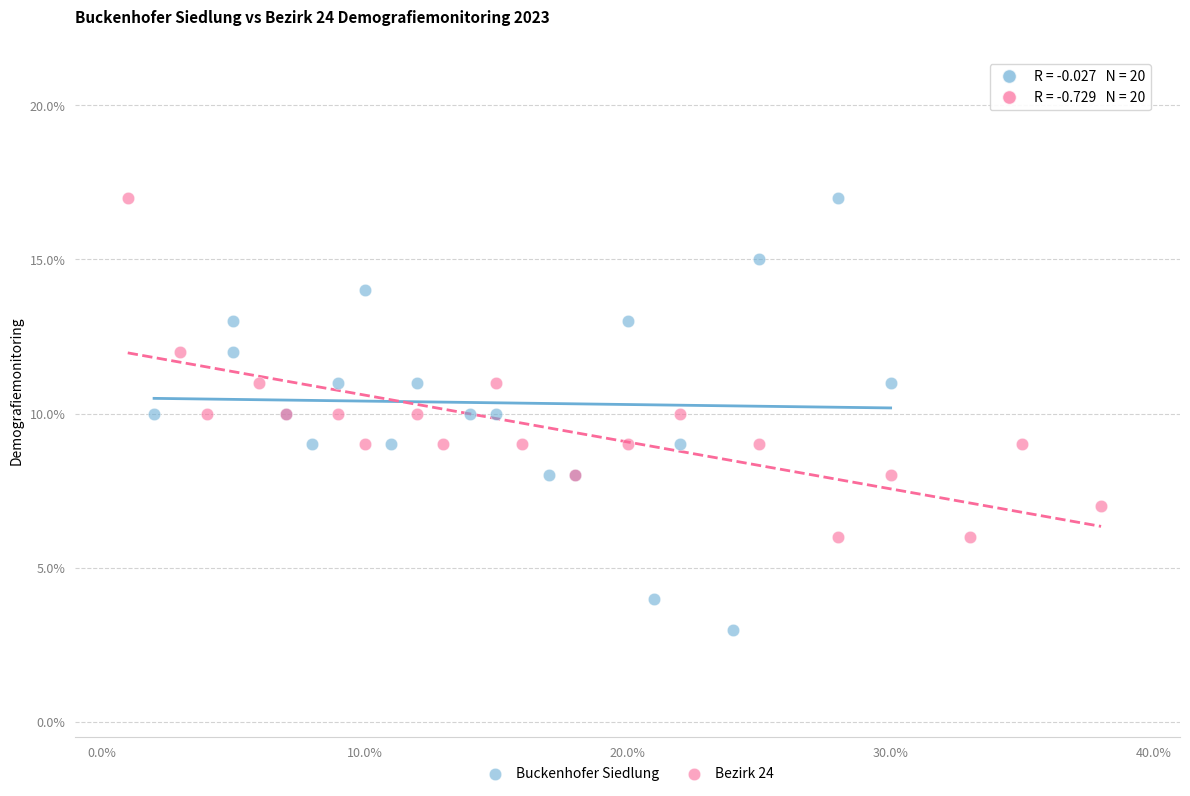

What are all the series names shown in the legend?

Buckenhofer Siedlung, Bezirk 24